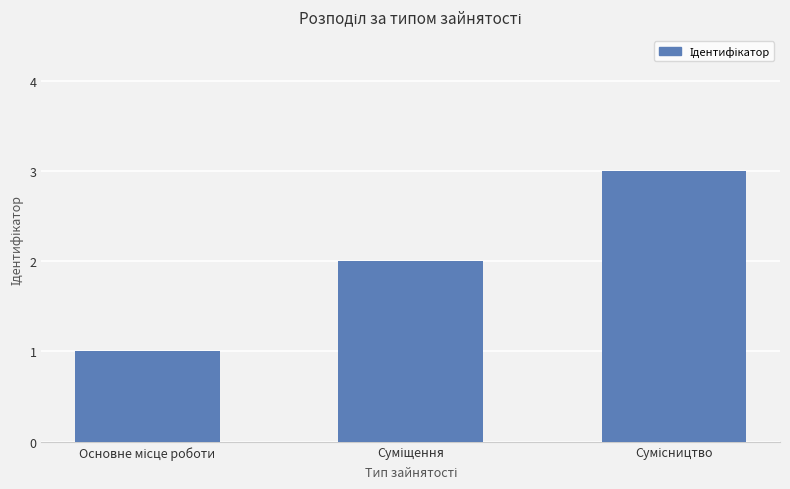

What is the sum of all values?

6